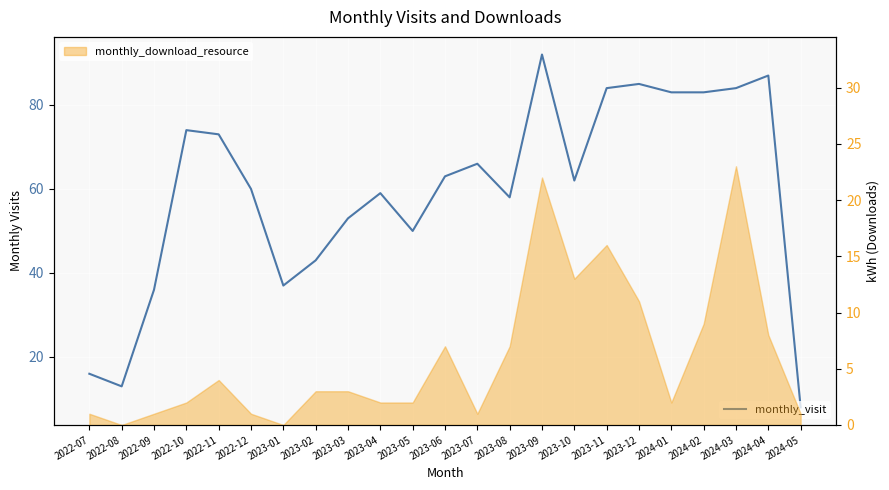

How many points are higher than both their immediate neighbors (excluding endpoints)?

6